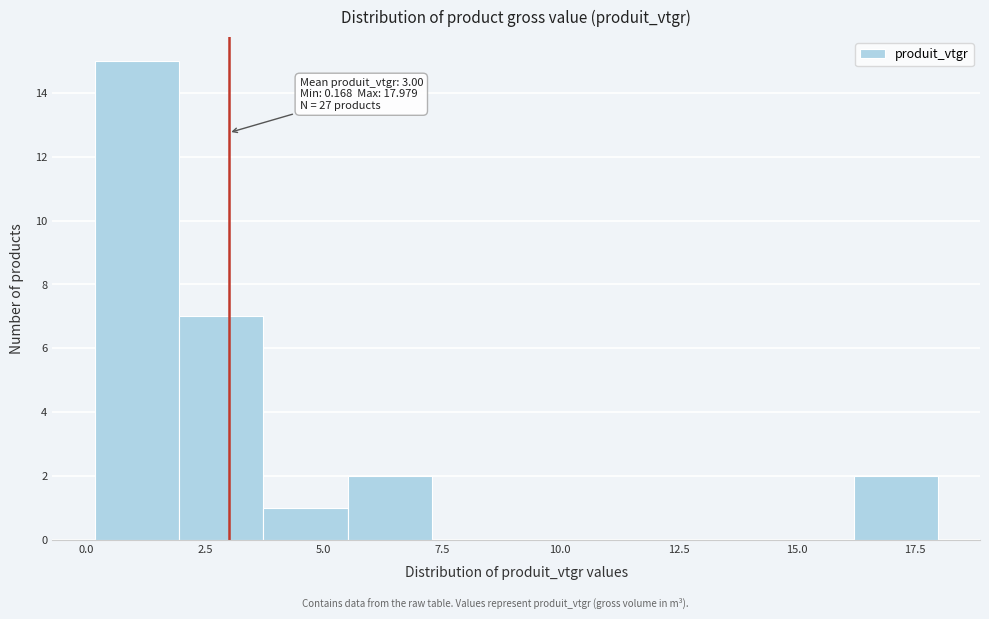

Around what value on the x-axis is the tallest bar? Give the approximate position of its centre, as read against the axis.

1.0